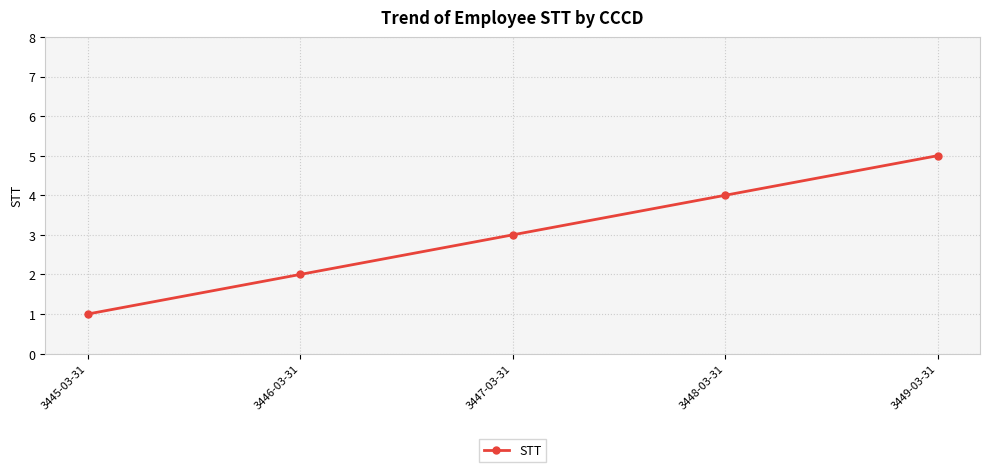

At which category does the chart reach its minimum across all series?

3445-03-31